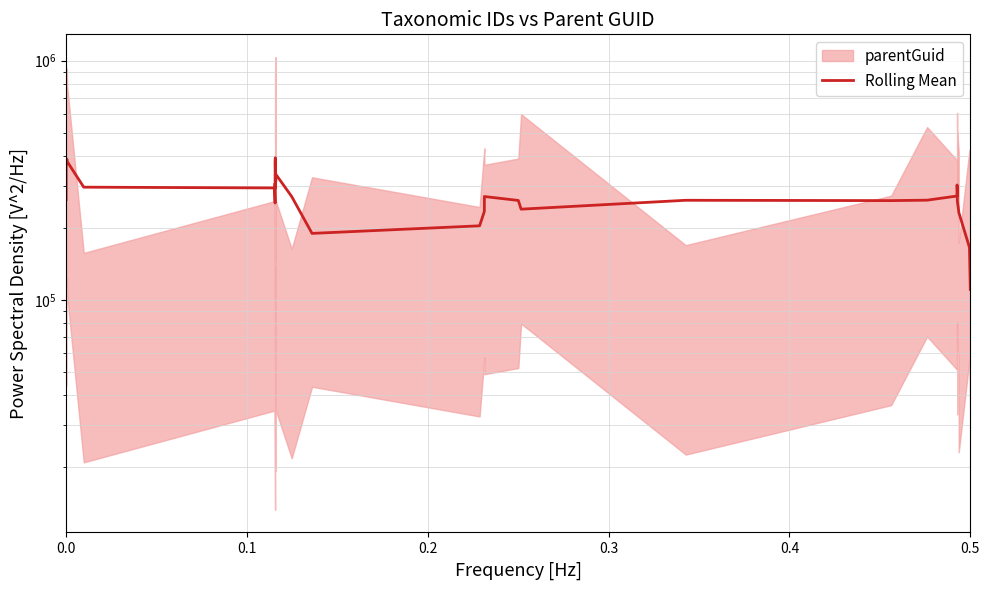

Reading left to right, transcribe all the data shown in this chart.

262988.8	366902.9	387881.3	378586.3	296104.4	293898.9	254222.6	307128.8	291899.6	376060.2	392990.2	363375.6	311293.4	335428.5	270599.4	189810.4	204167.1	234342.9	270625.3	260609.2	239627.2	261029.5	260179.5	261279.1	271943.7	302511.8	287379.5	259337.2	234980.0	232822.7	165883.8	110634.0